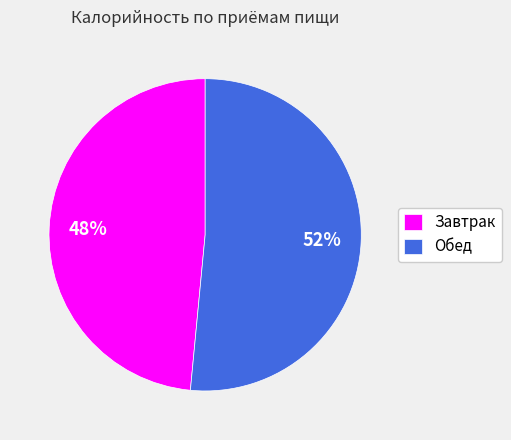

Does Обед represent more than half of the total?

Yes